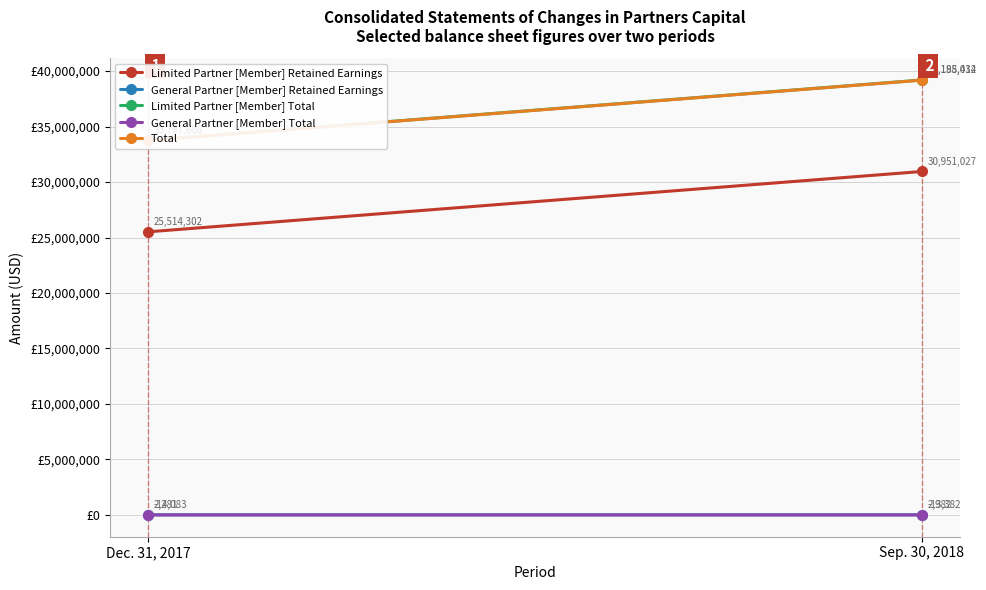

How many lines are shown in the chart?

5